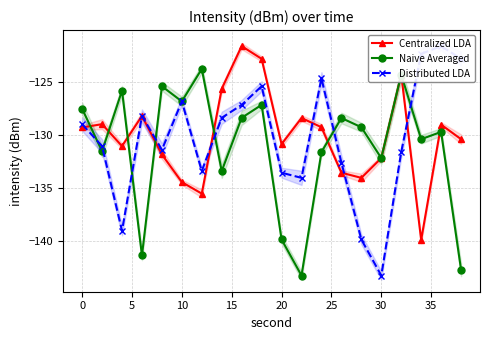

What is the average value of the Centralized LDA series?

-130.0